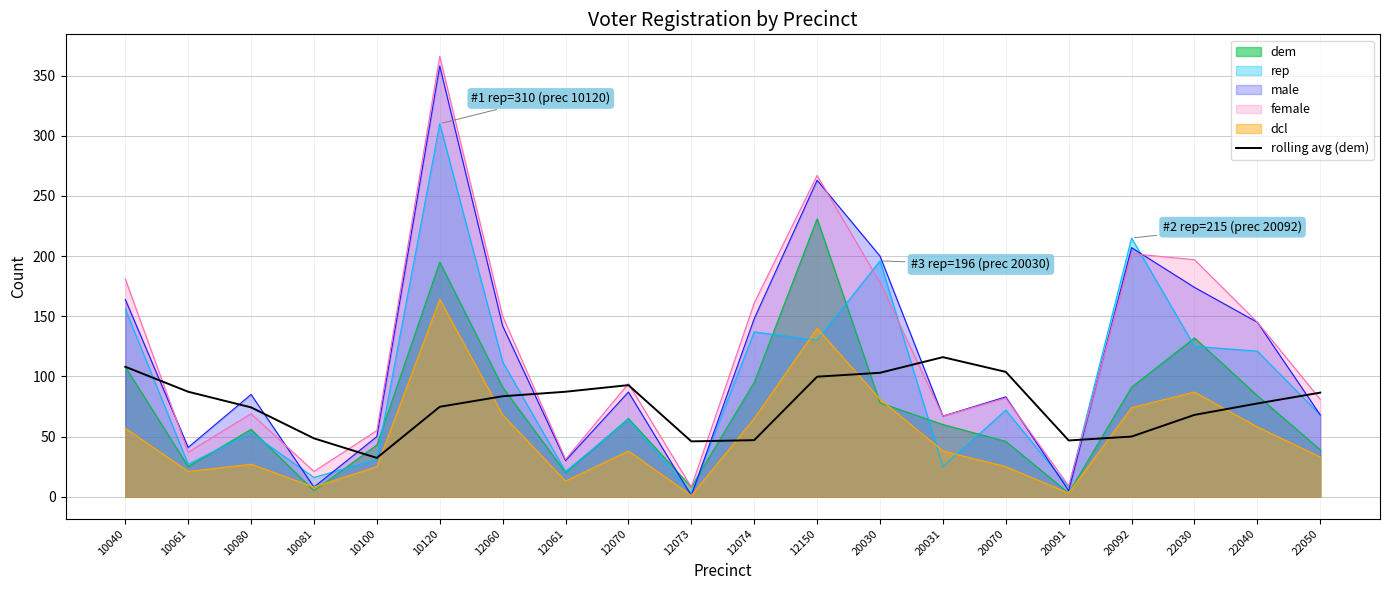

What is the sum of all values?

1532.8